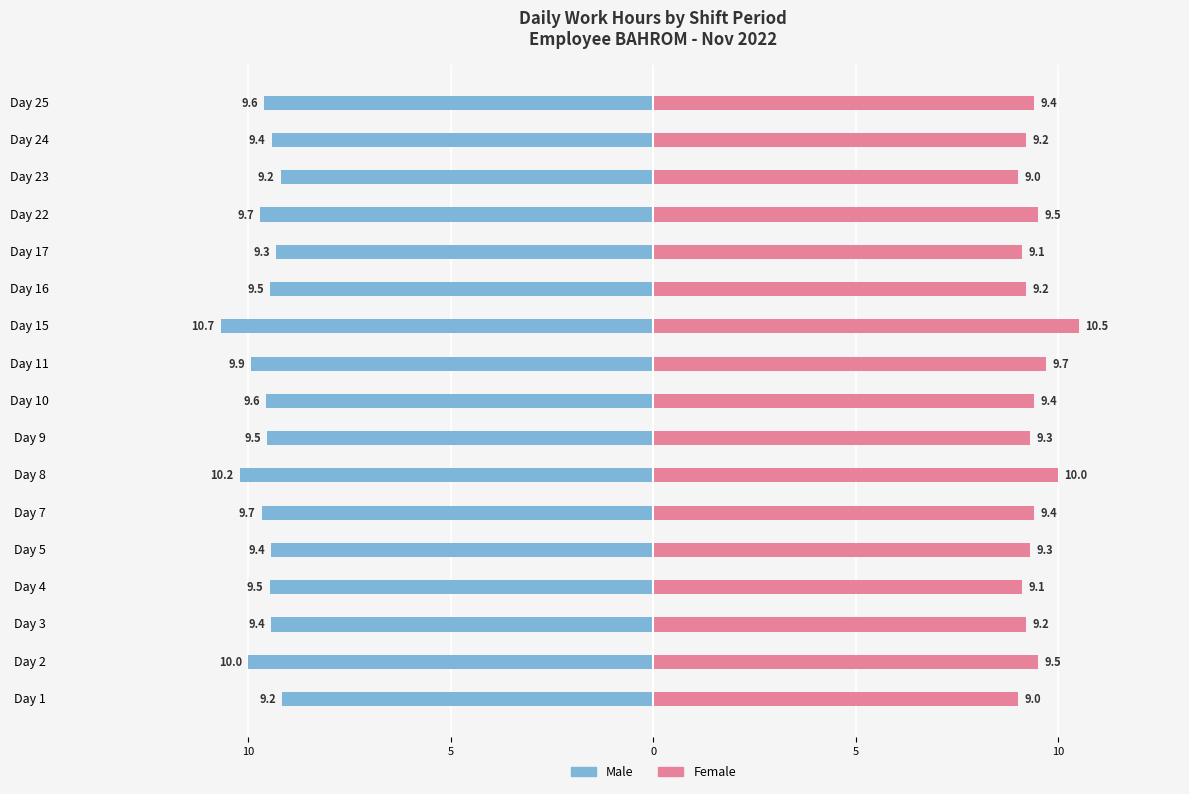

Which has a higher value, Day 24 or Day 7?

Day 24